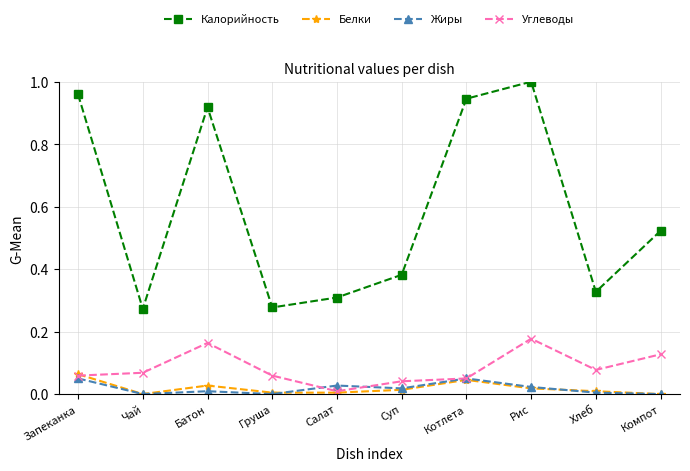

Is the value of Белки at Рис greater than the value of Калорийность at Компот?

No